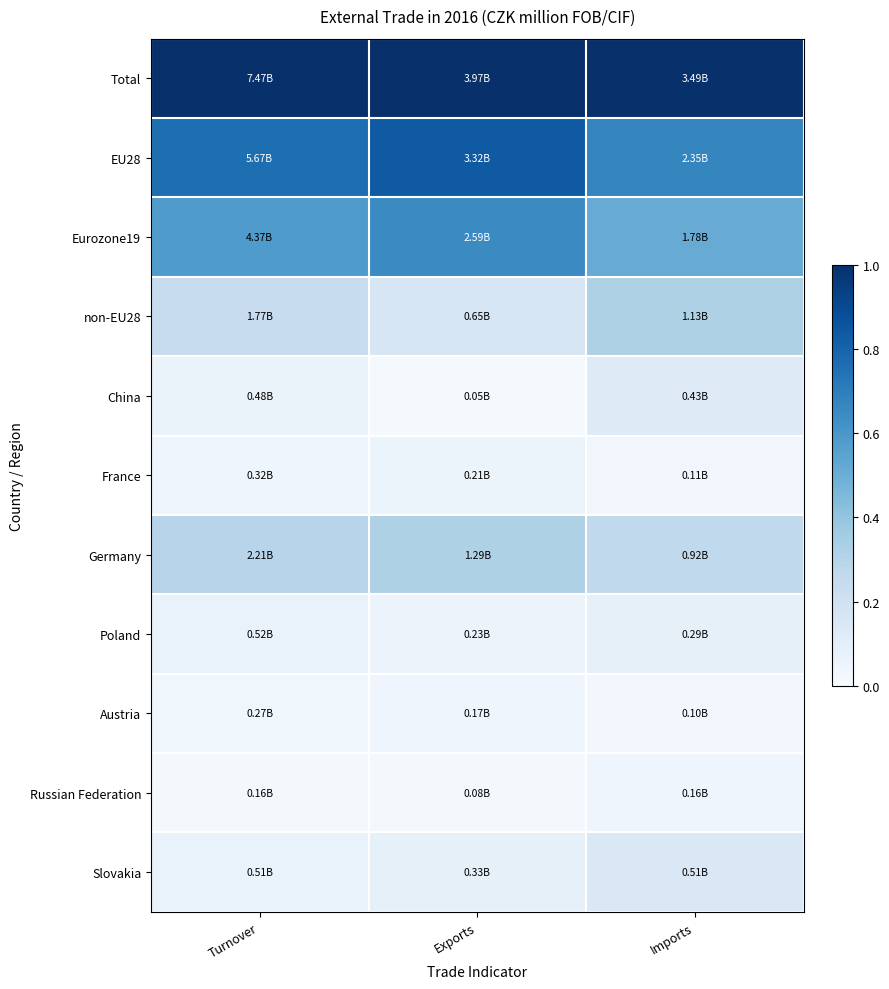

Which category has the lowest value across all series?

Exports